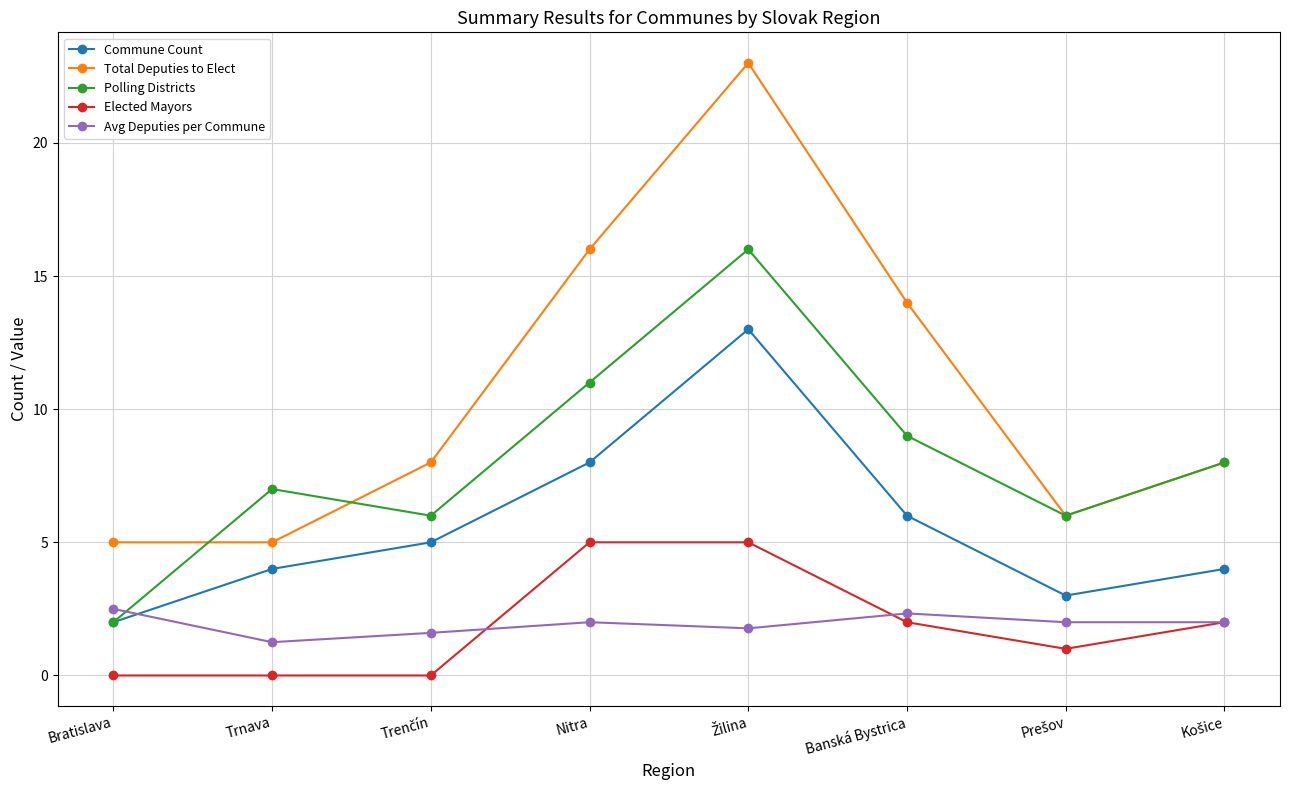

How many lines are shown in the chart?

5